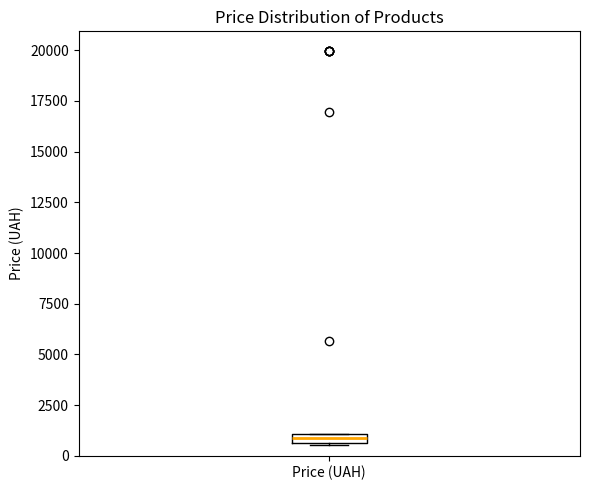

Where is the lower edge of the box for Price (UAH) on the y-axis? The values are not printed on the chart, so give them approximately, as read against the axis.

500